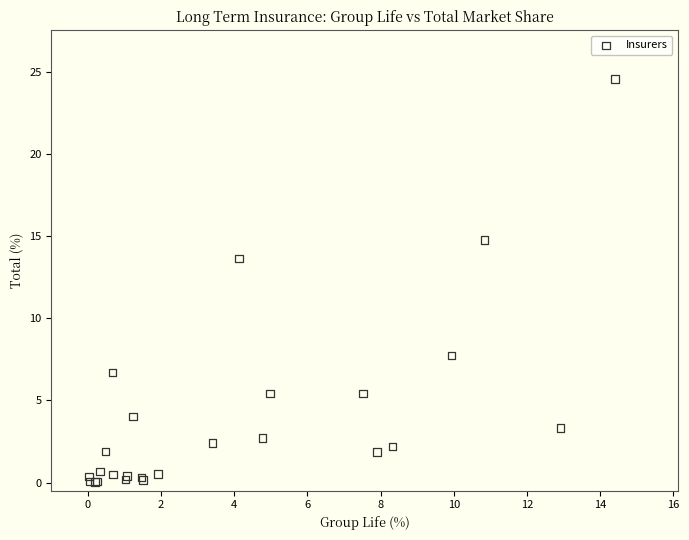

What Y value in the scatter plot is closest to 12?

13.6